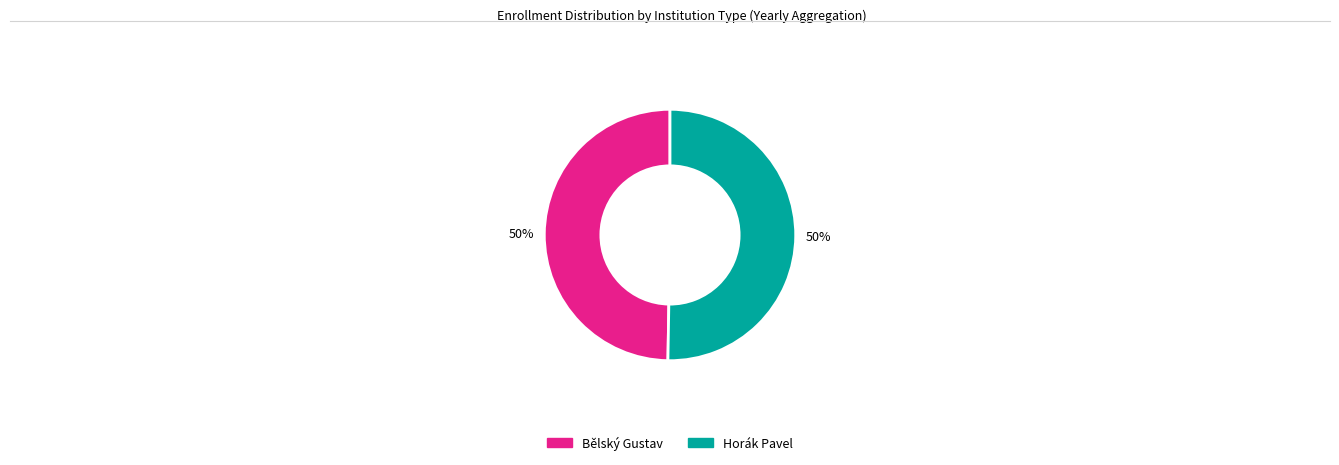

What percentage is the Bělský Gustav slice, to the nearest percent?

50%